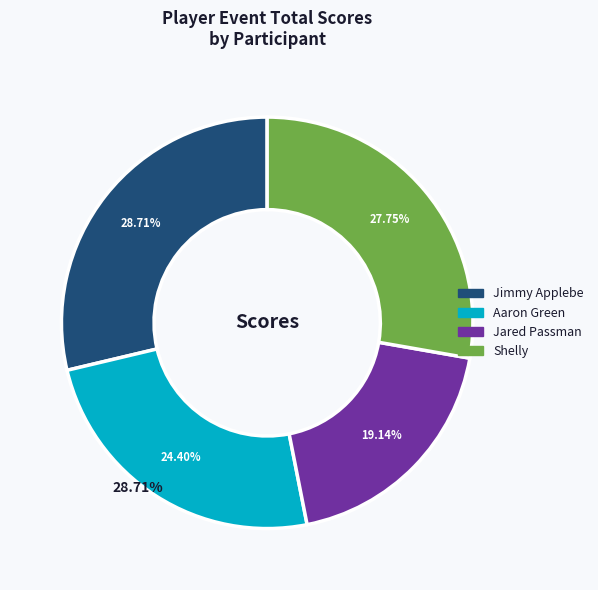

What percentage is NOT represented by Jared Passman?

80.9%